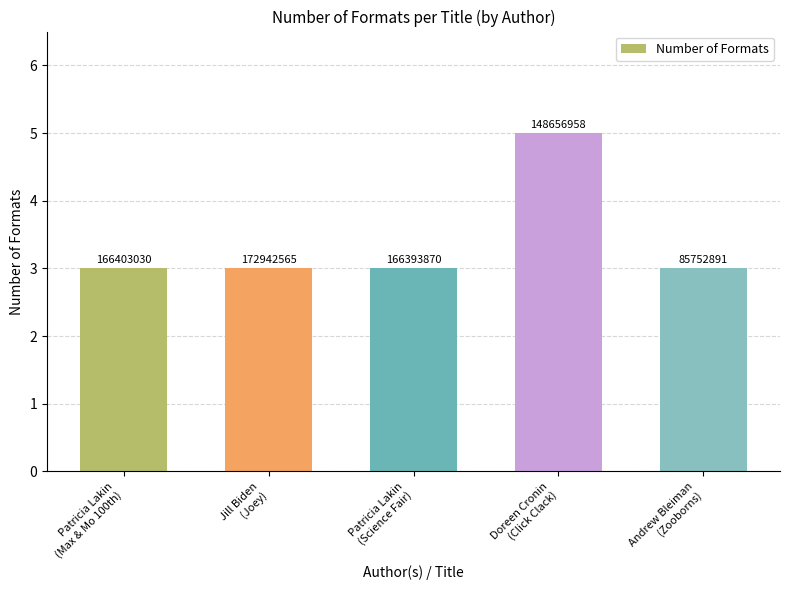

Reading right to left, list all the values displayed in this chart.

3	5	3	3	3